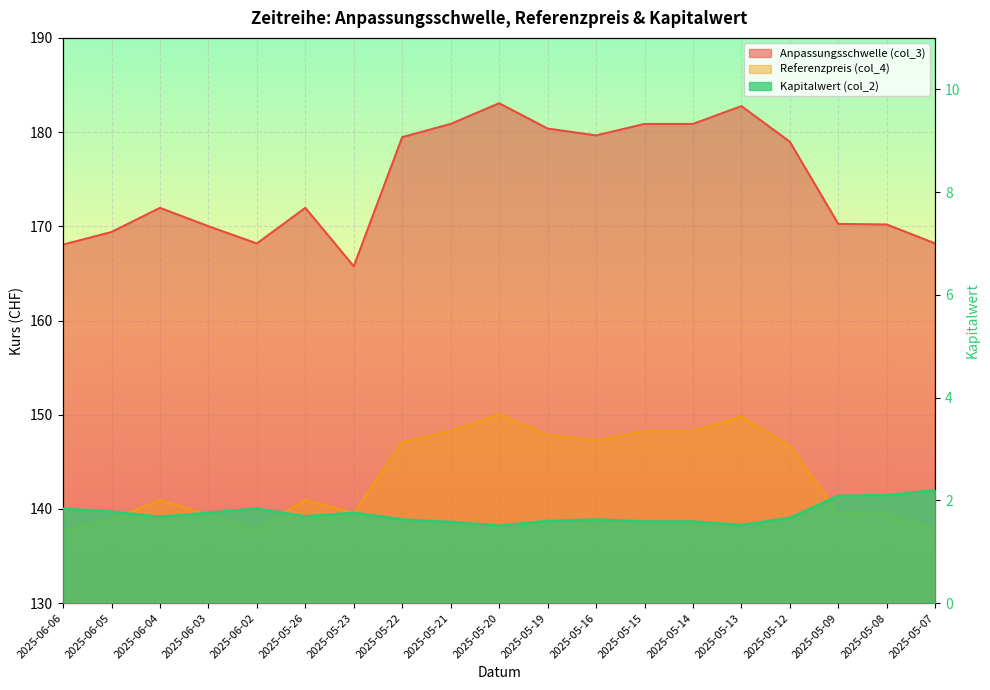

What is the label of the 19th point from the left?

2025-05-07